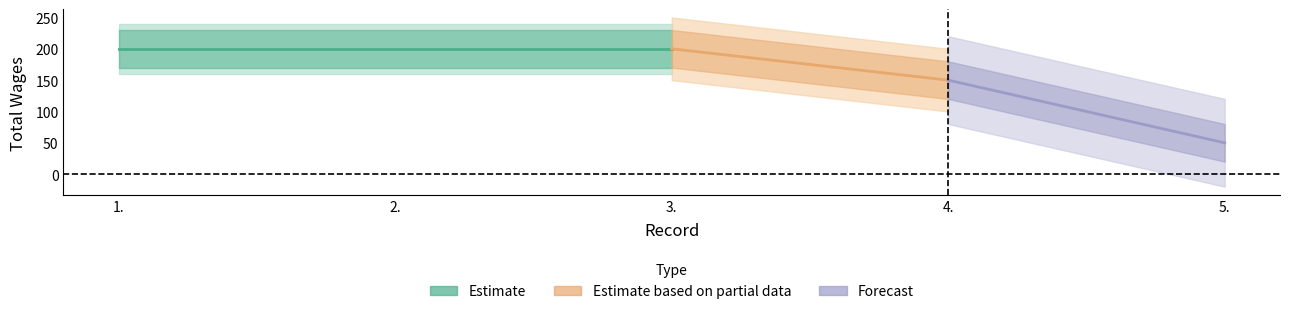

What is the ratio of the value at 2. to the value at 5.?

4.0